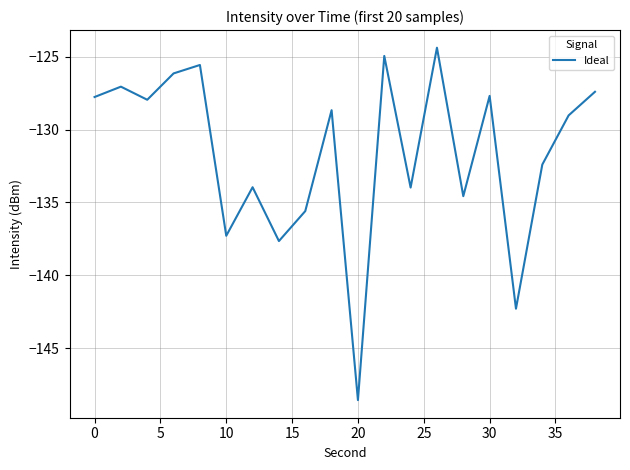

What is the greatest value displayed?

-124.4